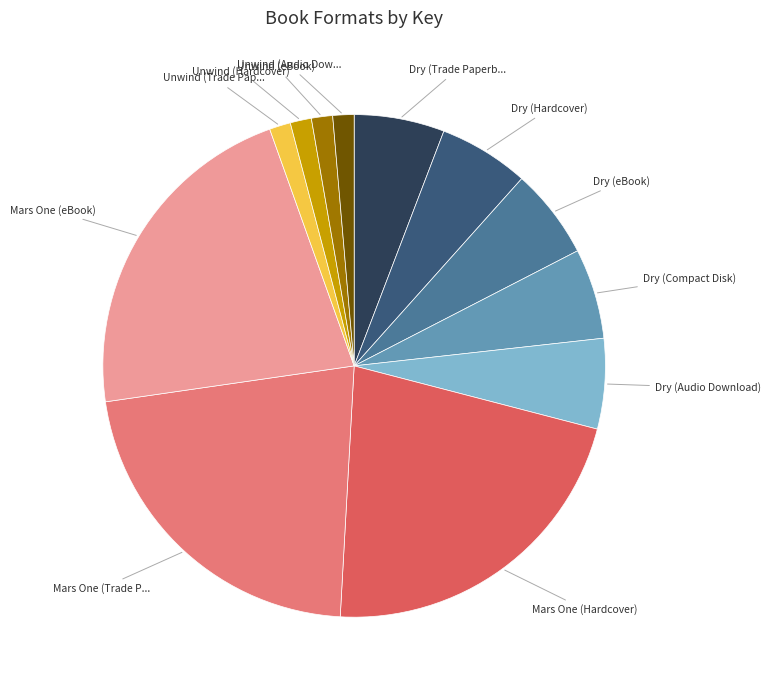

Is there any slice that represents more than half of the pie?

No